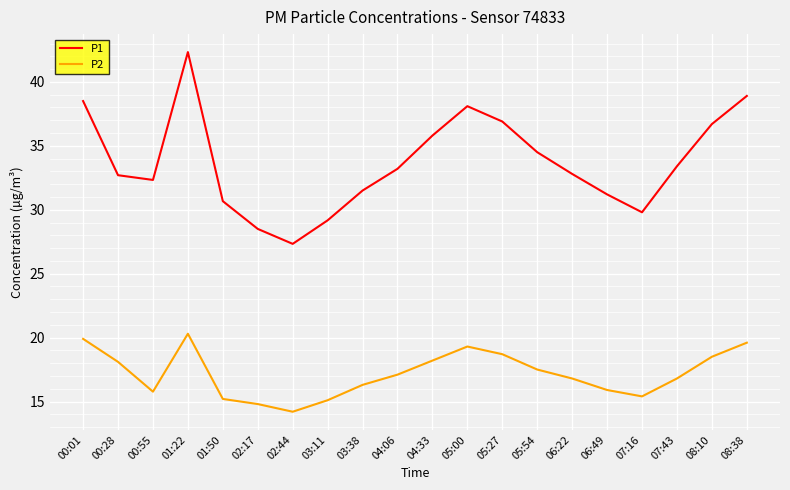

Does the chart display data point markers on the line(s)?

No